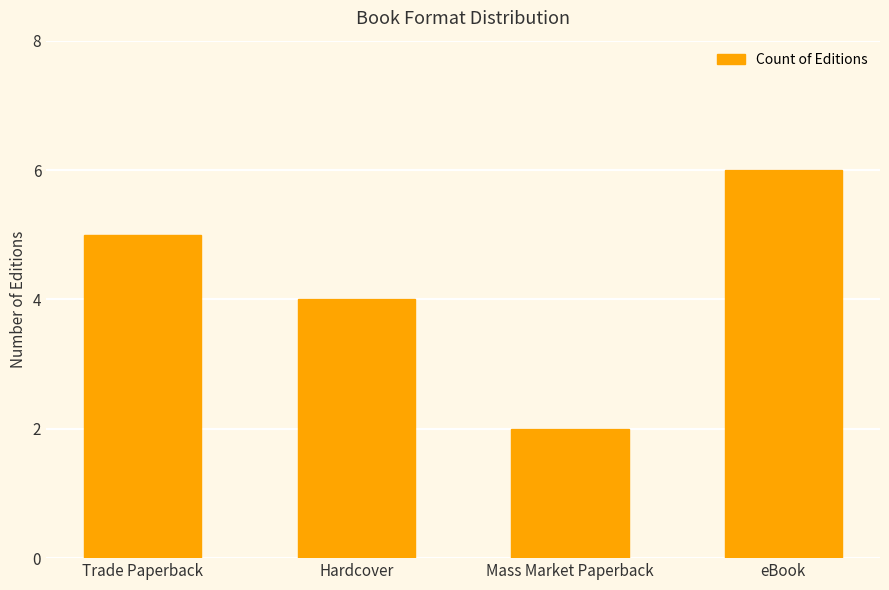

How many bars are there in total?

4